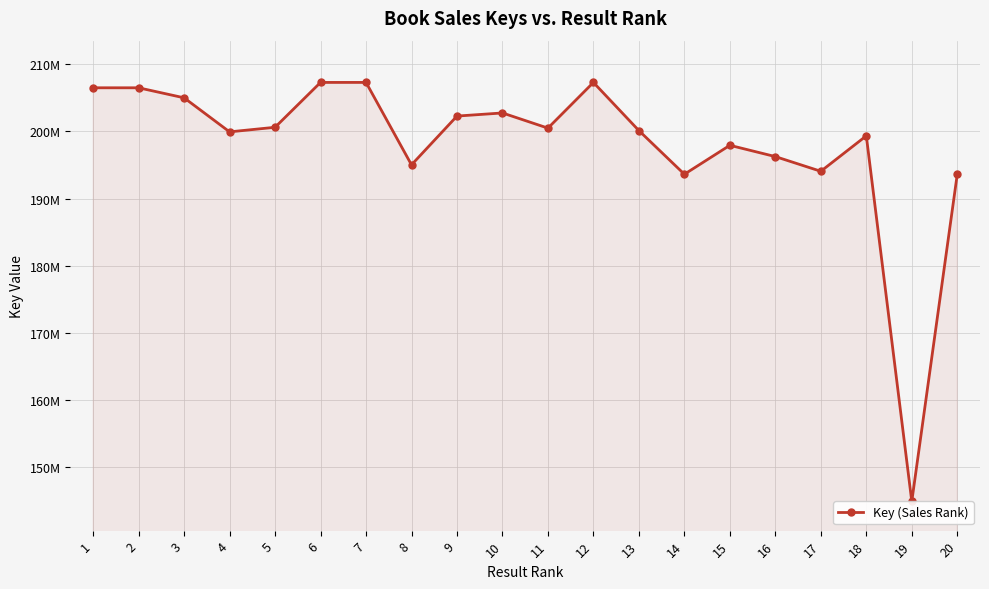

The chart shows a value of 268036380 at 16. True or false?

False